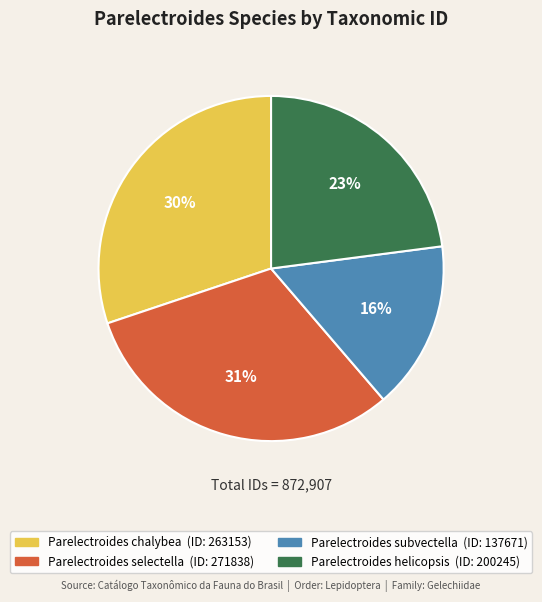

Is Parelectroides selectella the majority of the pie?

No